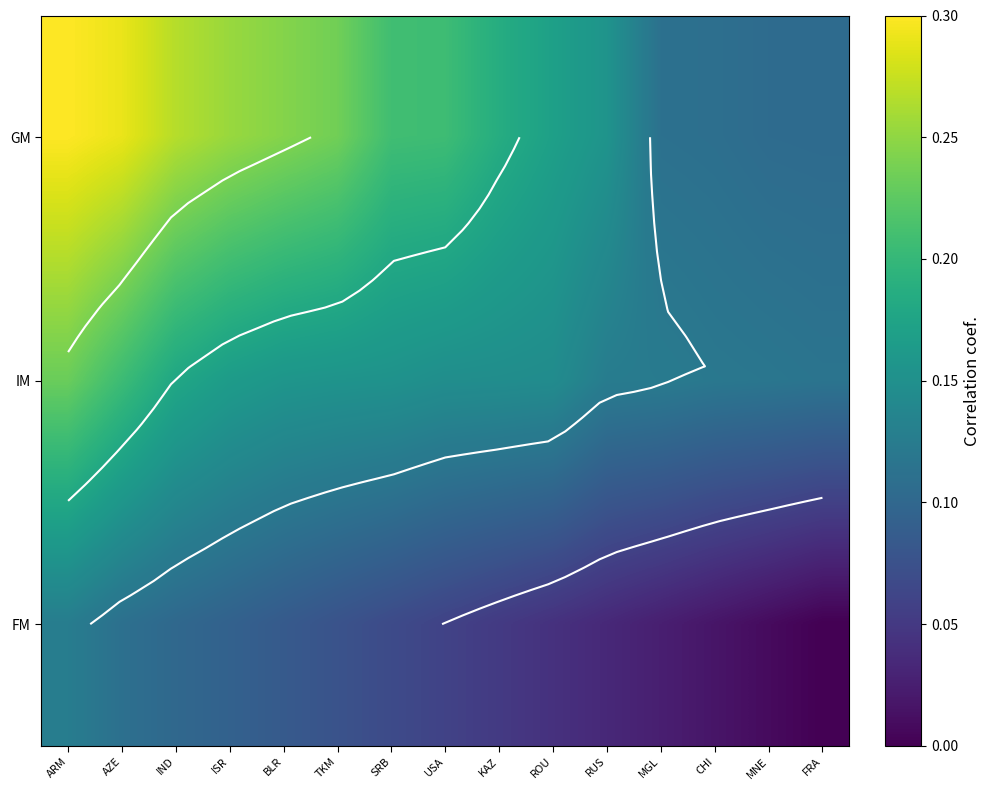

At which label is FM closest to 0?

FRA